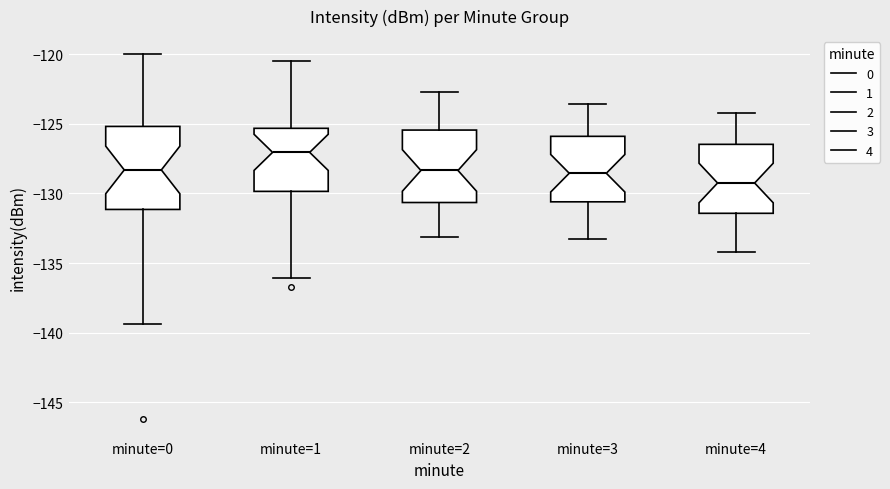

Comparing the boxes themselves (not the whiskers), which one is the tallest?

minute=0